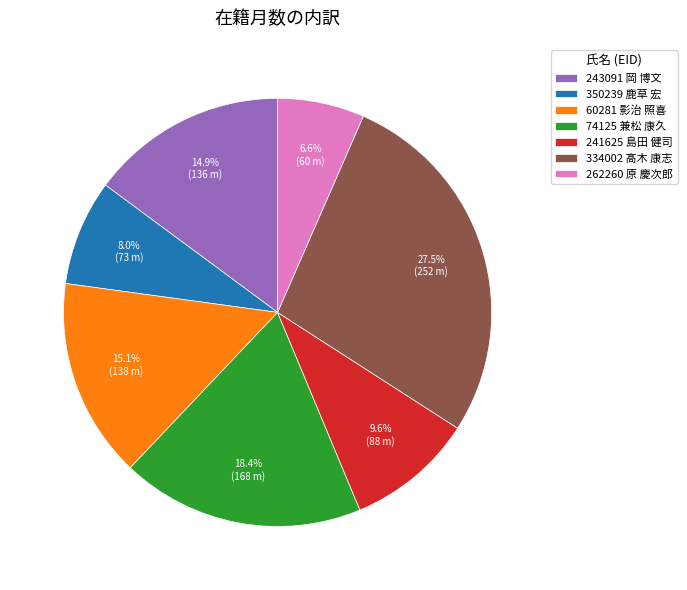

Is it true that 60281 影治 照喜 is 30% of the pie?

False